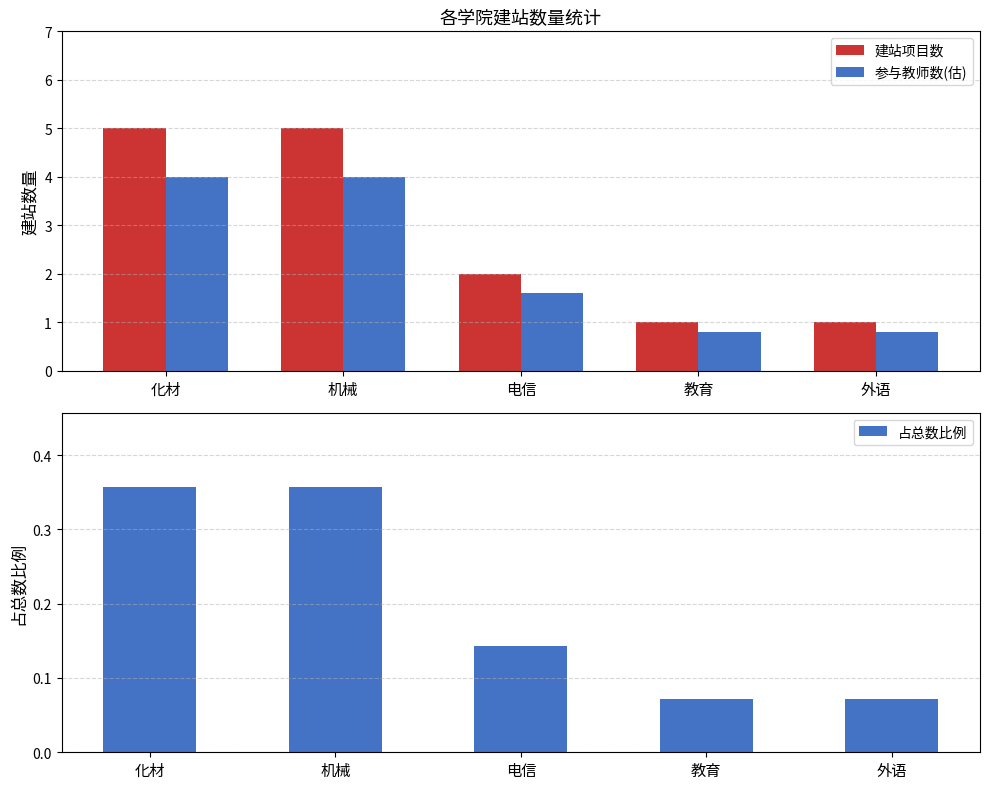

How many distinct data groups are displayed?

3